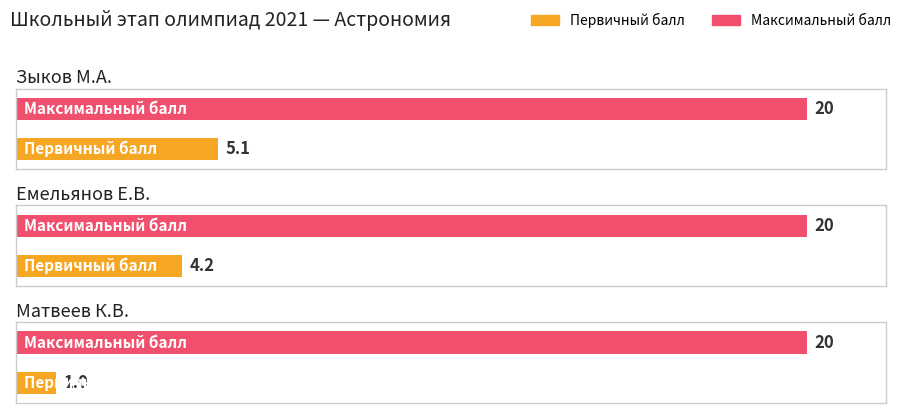

What is the difference between the highest and lowest values at Зыков М.А.?

14.9